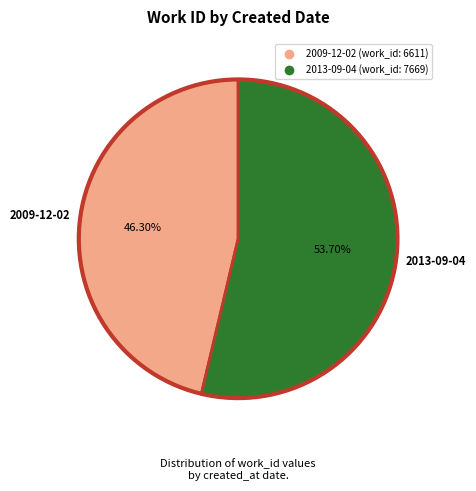

Which slice is the smallest?

2009-12-02